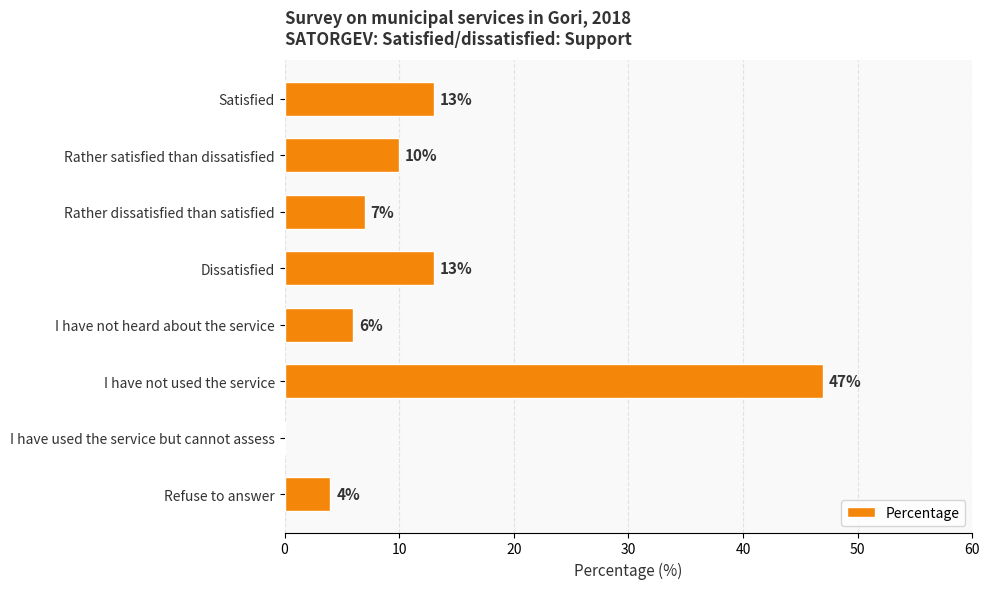

What is the ratio of the value at Rather dissatisfied than satisfied to the value at Rather satisfied than dissatisfied?

0.7